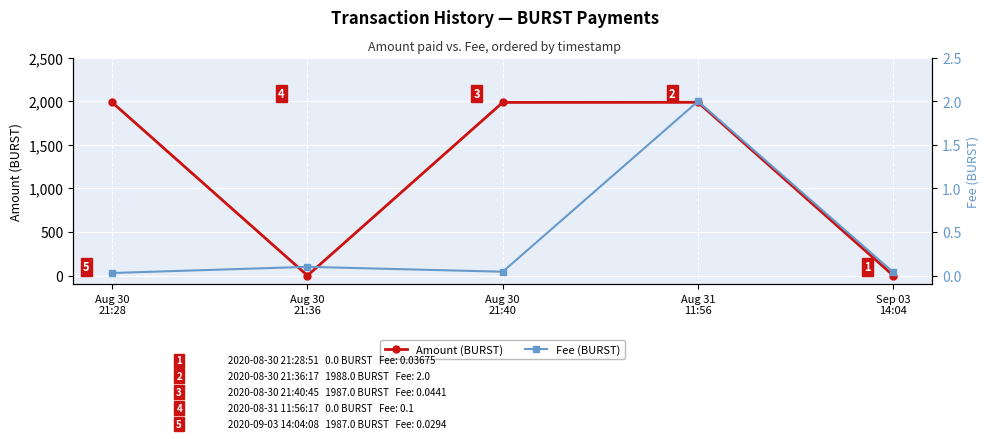

Reading left to right, list all the values displayed in this chart.

Amount: Aug 30
21:28=1987.0	Aug 30
21:36=0.0	Aug 30
21:40=1987.0	Aug 31
11:56=1988.0	Sep 03
14:04=0.0
Fee: Aug 30
21:28=0.0	Aug 30
21:36=0.1	Aug 30
21:40=0.0	Aug 31
11:56=2.0	Sep 03
14:04=0.0